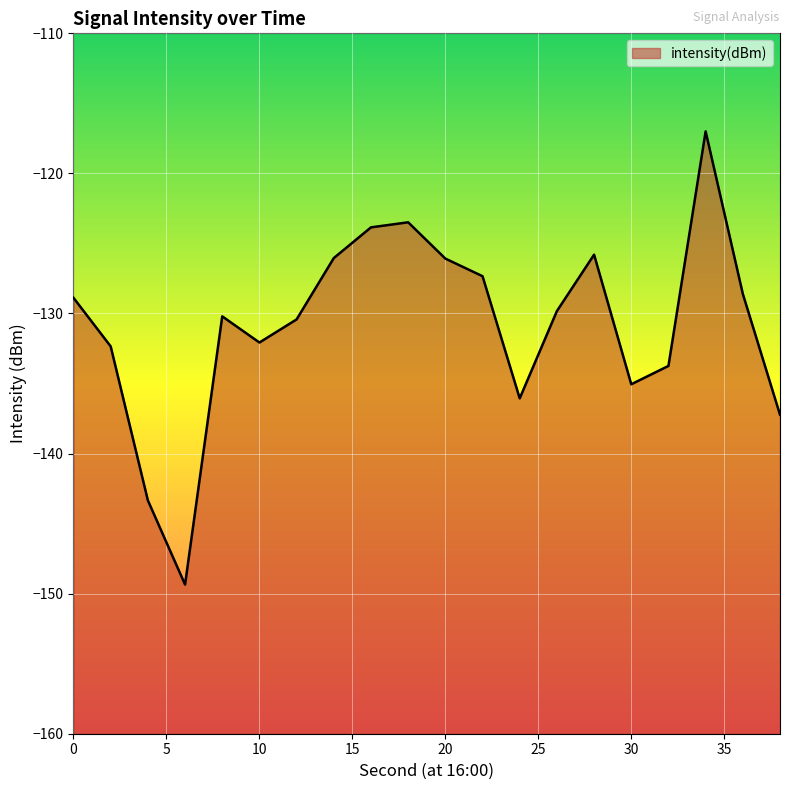

Is it true that the value at 36 is -196.9?

False